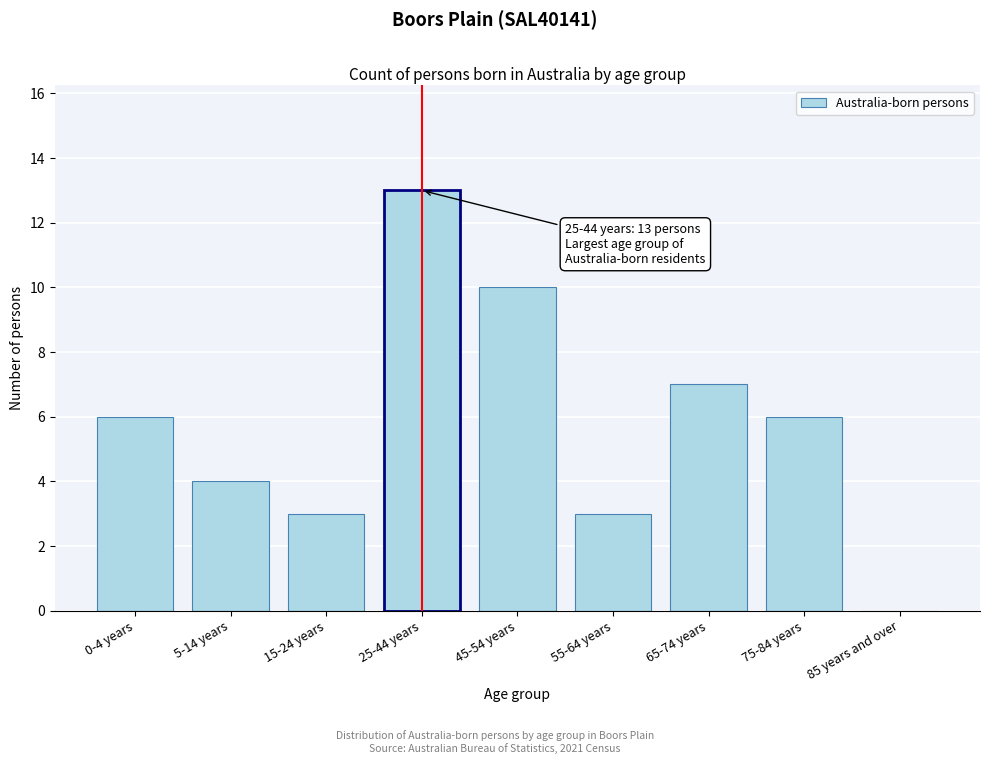

Reading right to left, what are all the values shown in this chart?

85 years and over=0	75-84 years=6	65-74 years=7	55-64 years=3	45-54 years=10	25-44 years=13	15-24 years=3	5-14 years=4	0-4 years=6